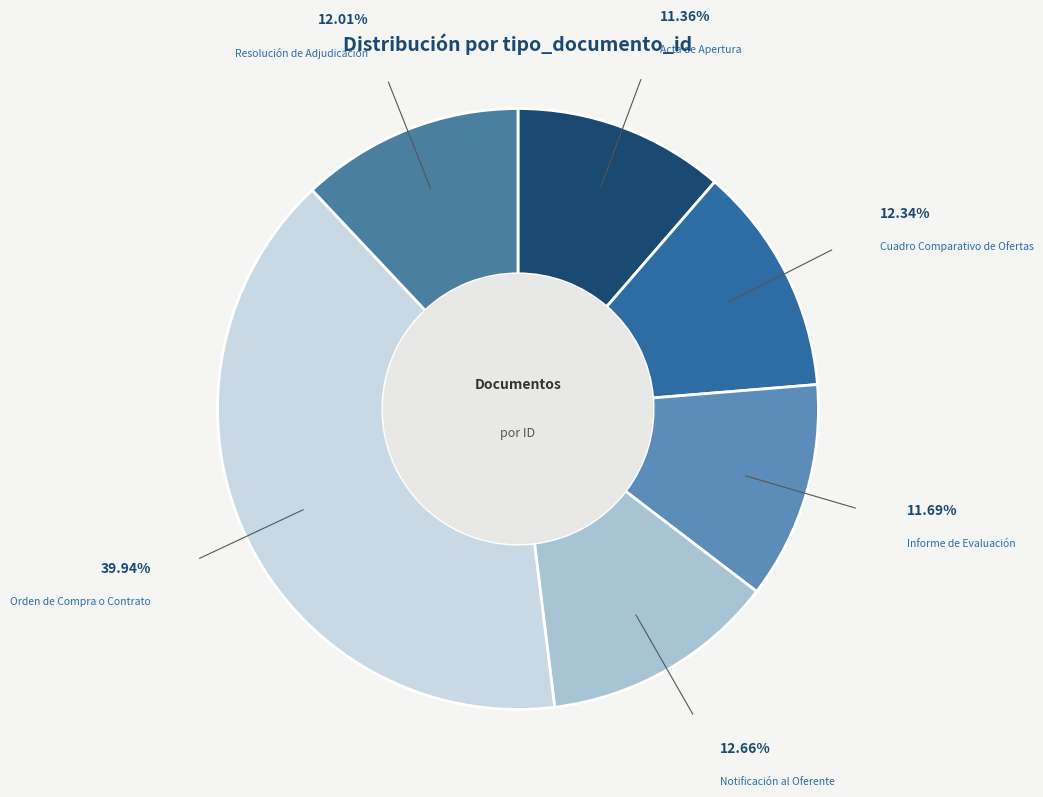

Between Orden de Compra o Contrato and Notificación al Oferente, which is larger?

Orden de Compra o Contrato